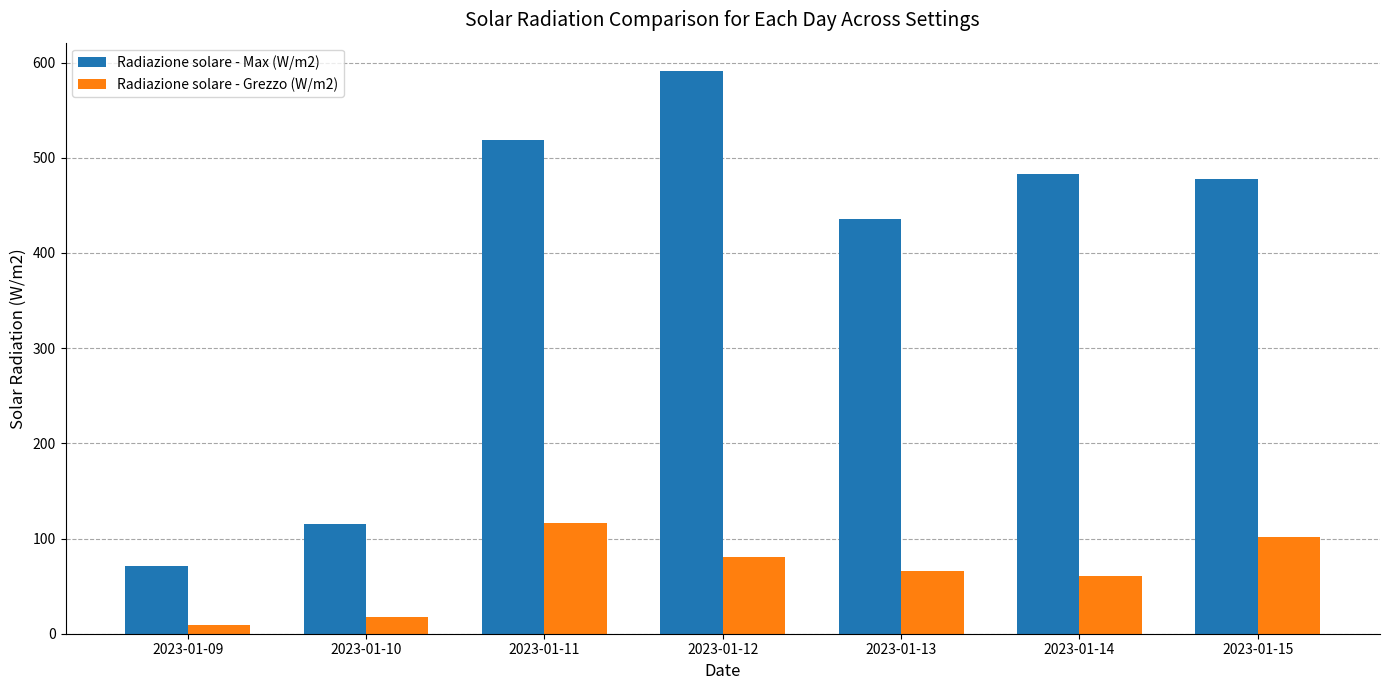

What is the sum of all Radiazione solare - Grezzo (W/m2) values?

452.0